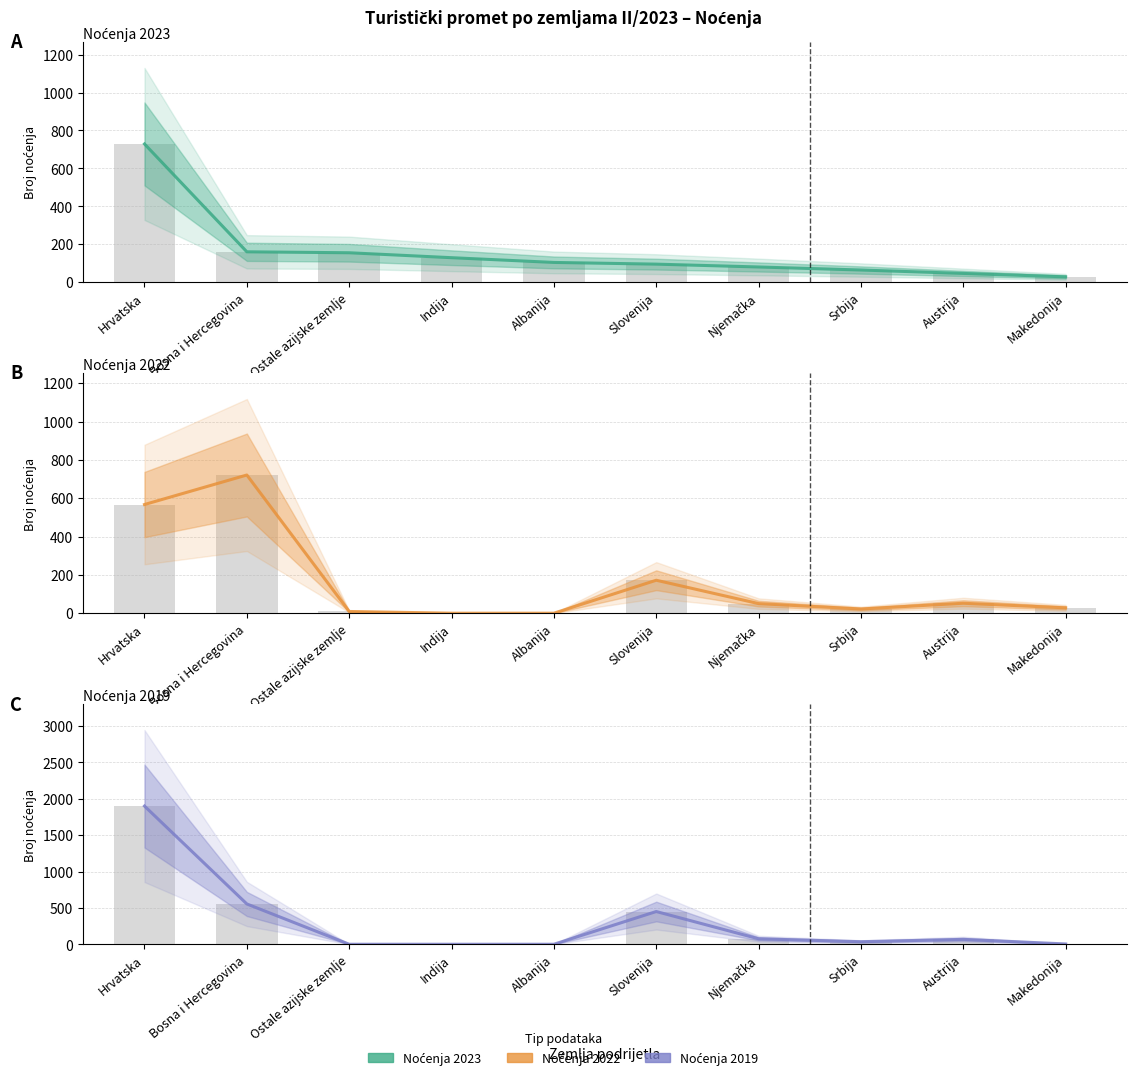

Which category has the lowest value in the Noćenja 2023 series?

Makedonija